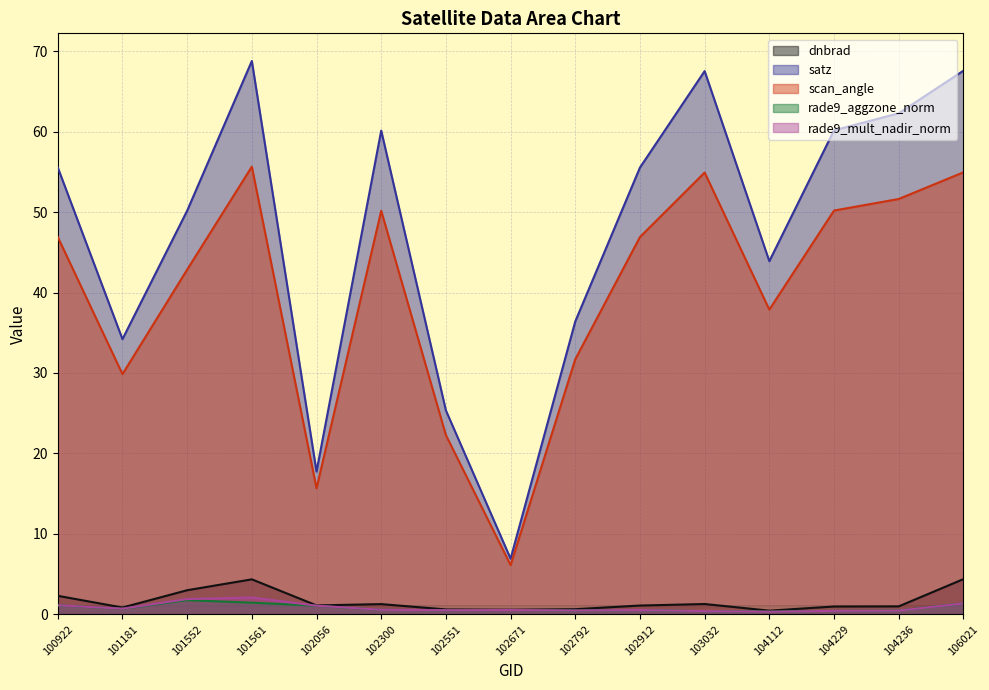

Where is the first local minimum for rade9_mult_nadir_norm?

101181